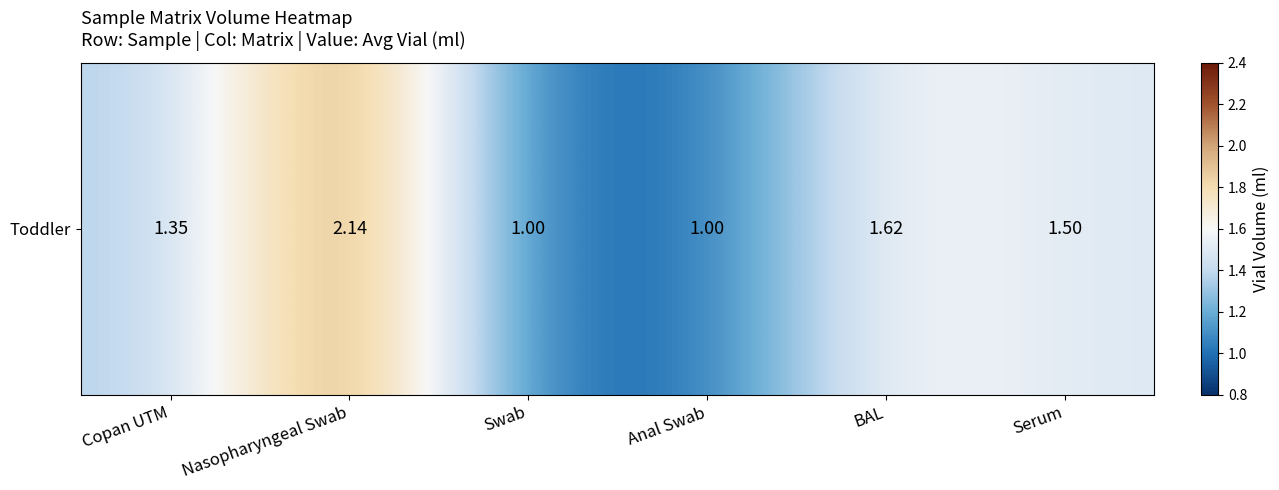

Rank the categories by value from lowest to highest.

Swab, Anal Swab, Copan UTM, Serum, BAL, Nasopharyngeal Swab